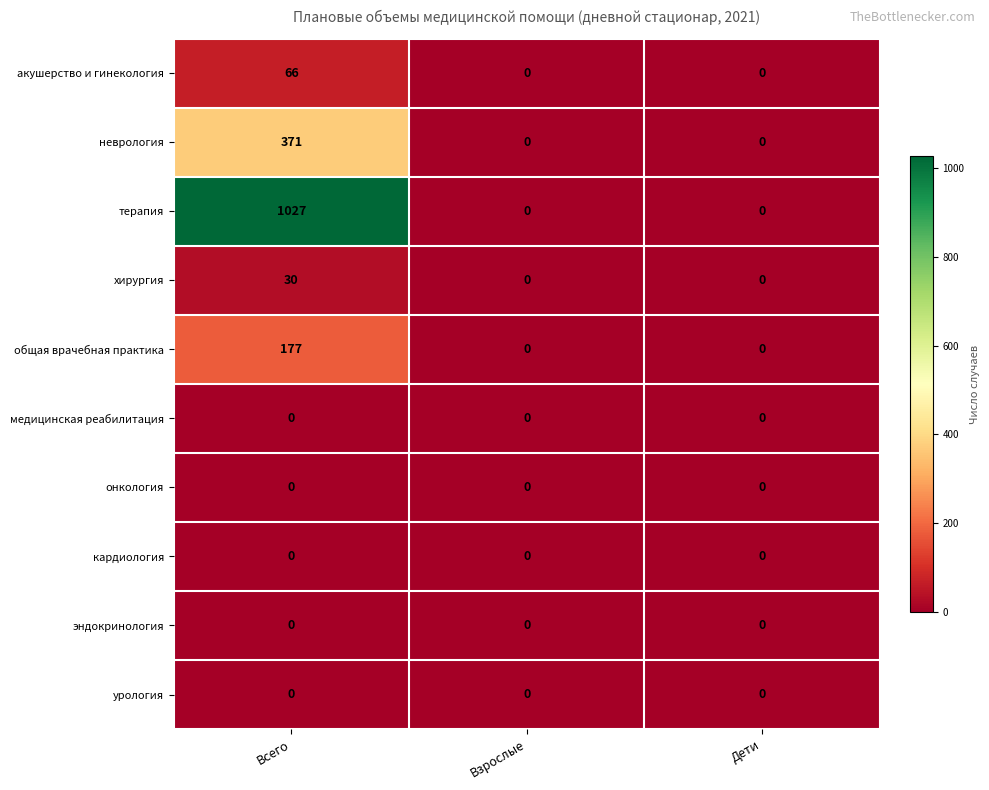

Reading left to right, extract all data points from this chart.

акушерство и гинекология: Всего=66	Взрослые=0	Дети=0
неврология: Всего=371	Взрослые=0	Дети=0
терапия: Всего=1027	Взрослые=0	Дети=0
хирургия: Всего=30	Взрослые=0	Дети=0
общая врачебная практика: Всего=177	Взрослые=0	Дети=0
медицинская реабилитация: Всего=0	Взрослые=0	Дети=0
онкология: Всего=0	Взрослые=0	Дети=0
кардиология: Всего=0	Взрослые=0	Дети=0
эндокринология: Всего=0	Взрослые=0	Дети=0
урология: Всего=0	Взрослые=0	Дети=0